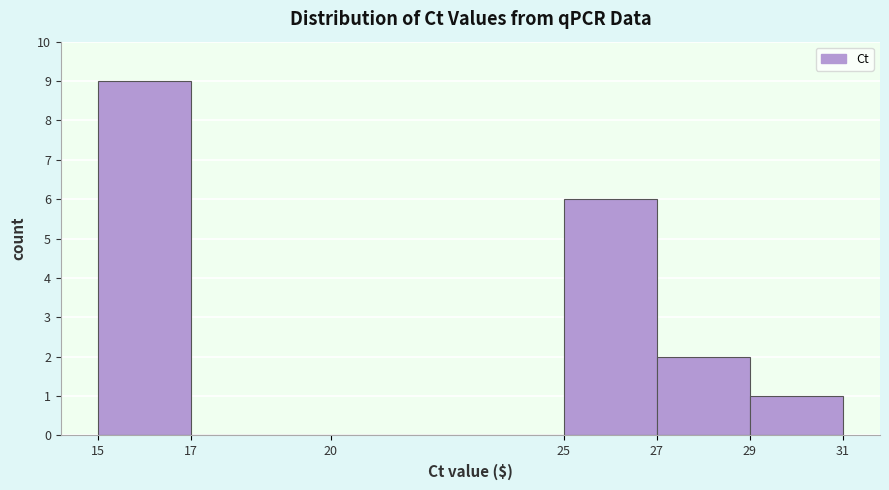

Reading left to right, list every bar in this chart as the range it spans on the x-axis followed by its height. The values are not printed on the chart, so give them approximately, as read against the axis.

15 to 17: 9
17 to 20: 0
20 to 25: 0
25 to 27: 6
27 to 29: 2
29 to 31: 1